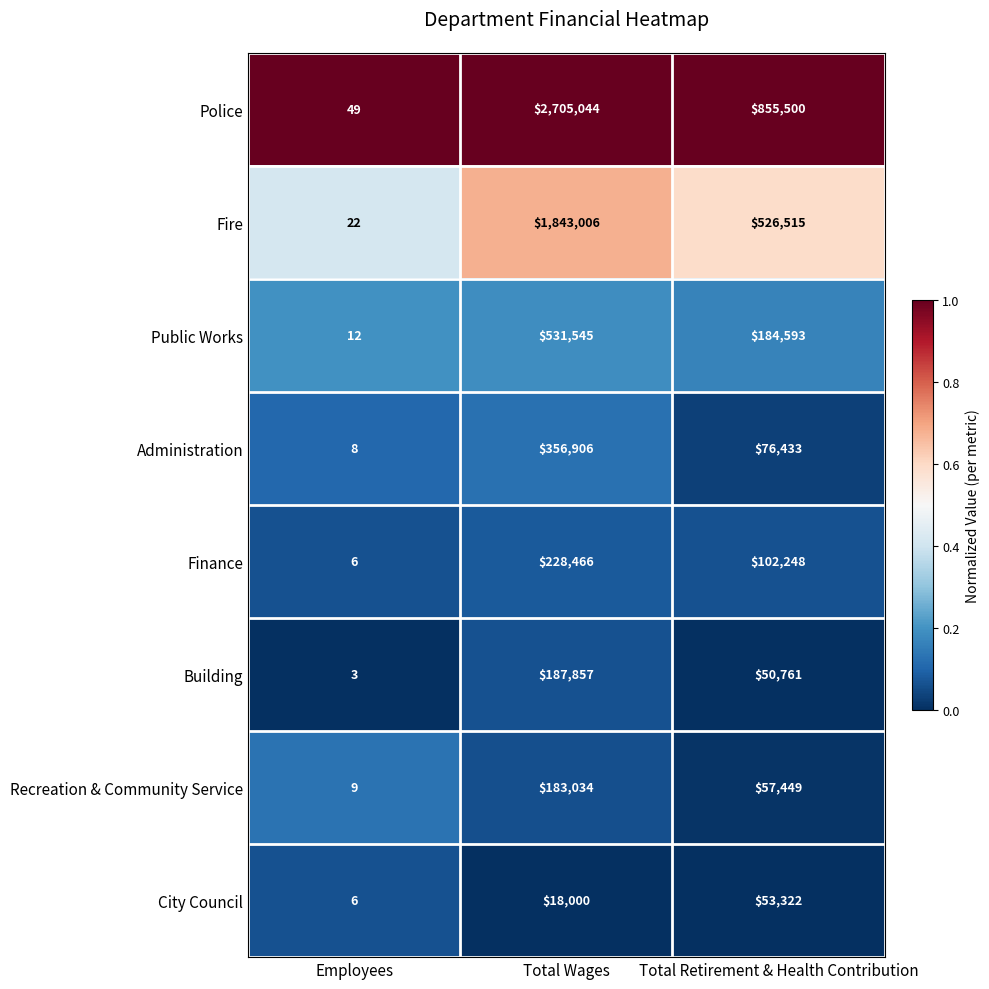

Which series has the widest spread of values?

Police